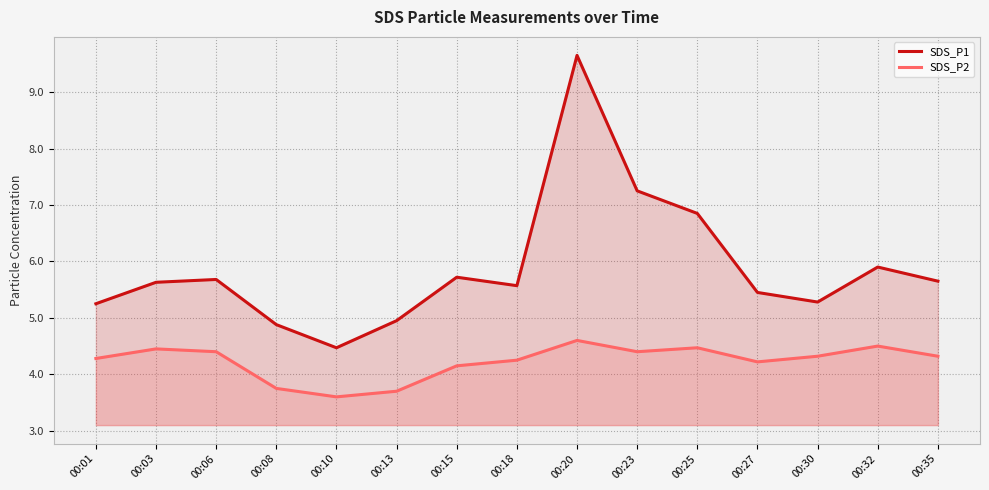

Which category has the highest value across all series?

00:20